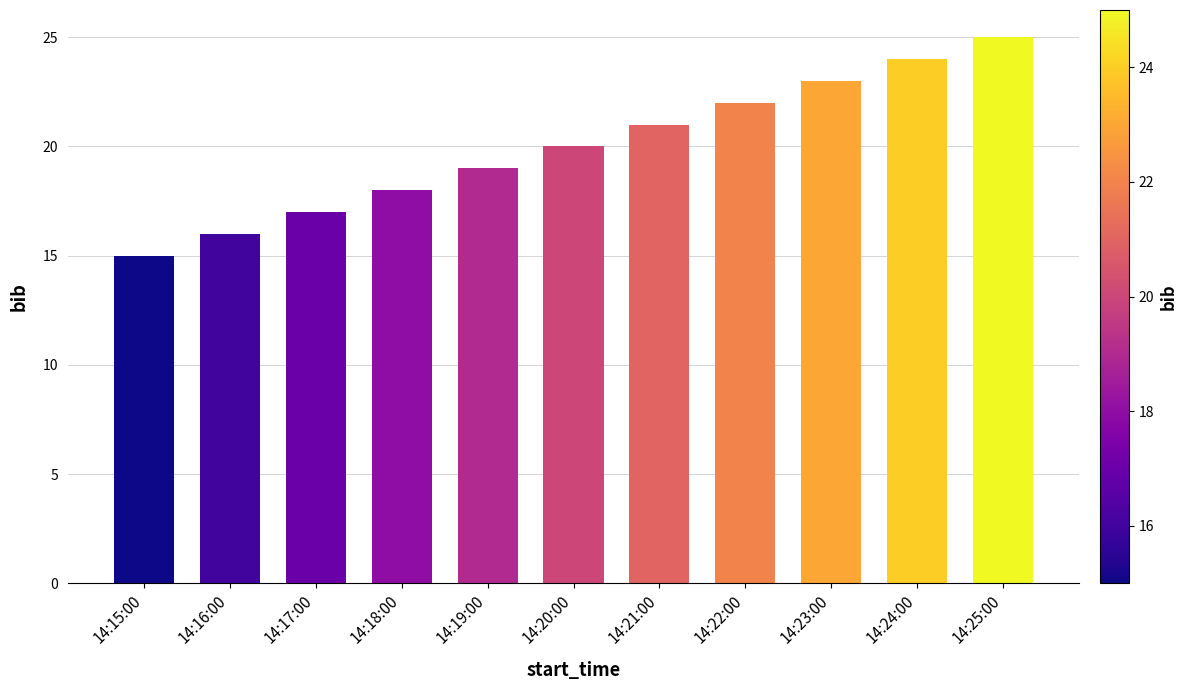

Reading right to left, list all the values displayed in this chart.

14:25:00=25	14:24:00=24	14:23:00=23	14:22:00=22	14:21:00=21	14:20:00=20	14:19:00=19	14:18:00=18	14:17:00=17	14:16:00=16	14:15:00=15